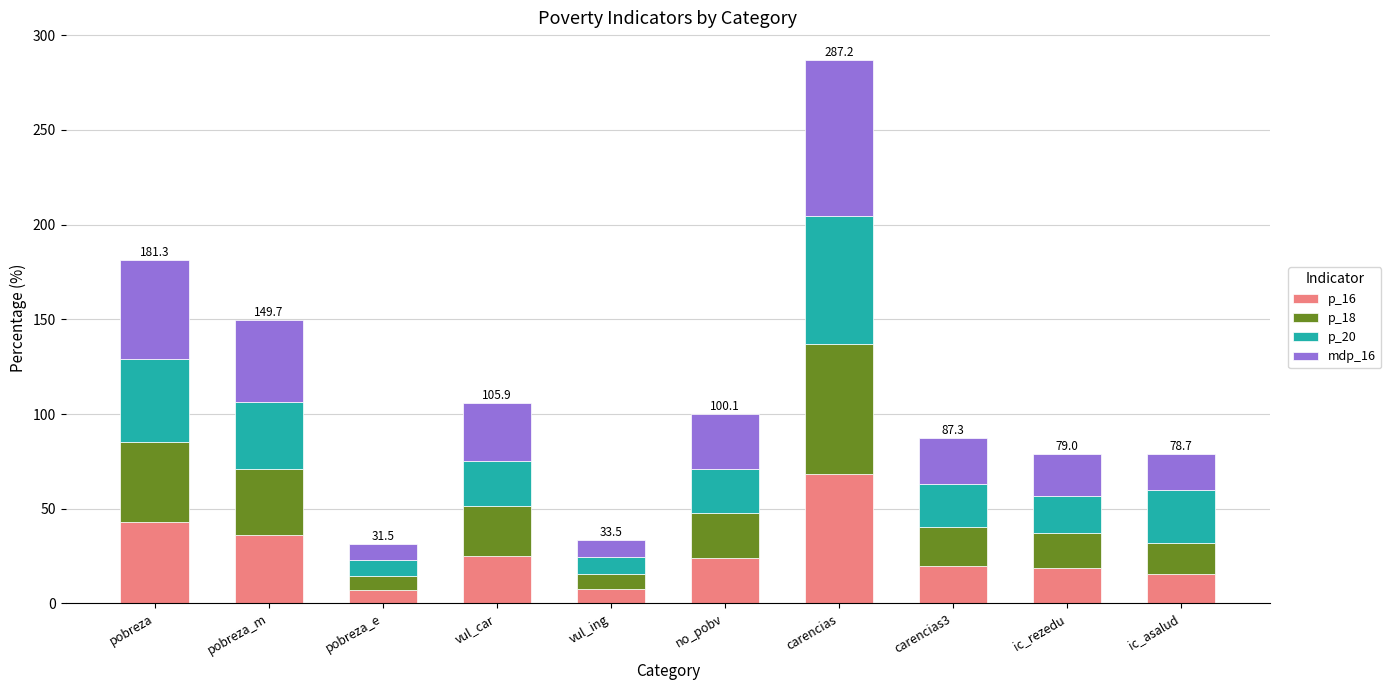

How many data points in p_16 are above 23?

5